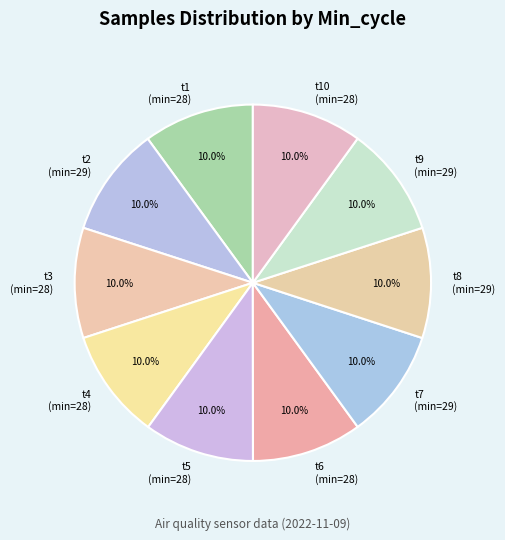

Combined, do t3 (min=28) and t8 (min=29) account for over 50%?

No